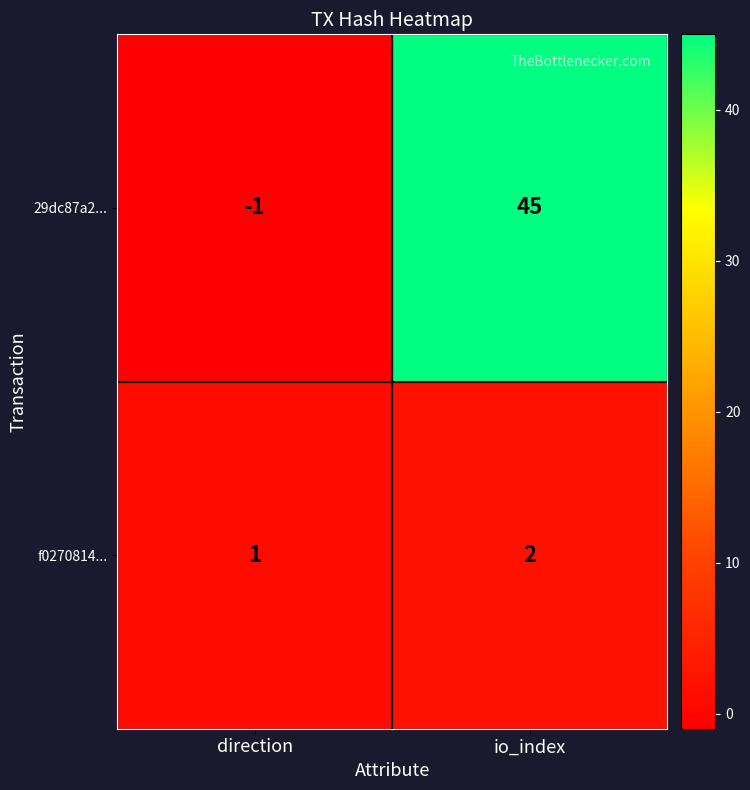

Reading left to right, transcribe all the data shown in this chart.

29dc87a2...: -1	45
f0270814...: 1	2